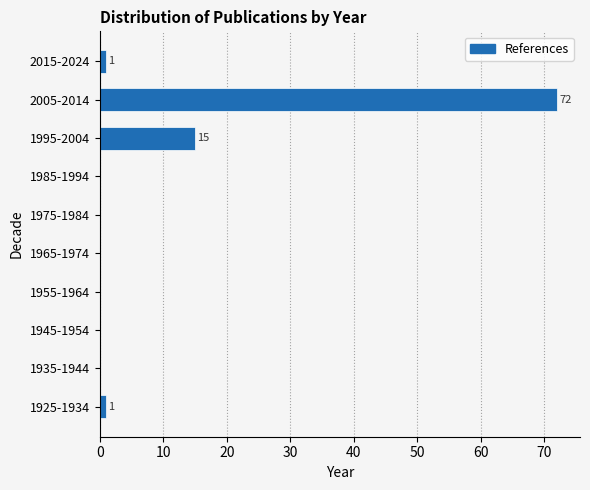

Reading bottom to top, extract all data points from this chart.

1925-1934=1	1935-1944=0	1945-1954=0	1955-1964=0	1965-1974=0	1975-1984=0	1985-1994=0	1995-2004=15	2005-2014=72	2015-2024=1